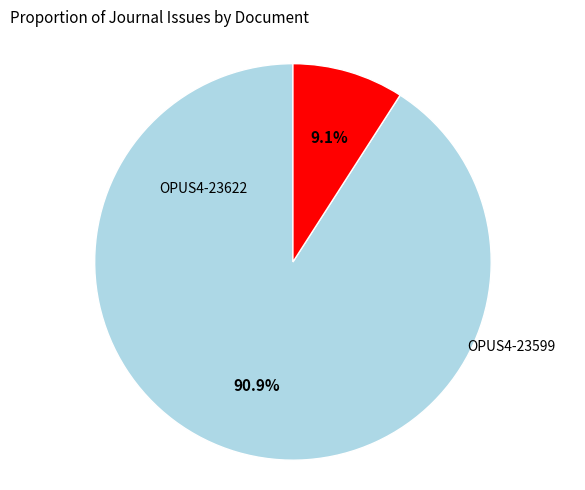

Is there a majority slice in this chart?

Yes